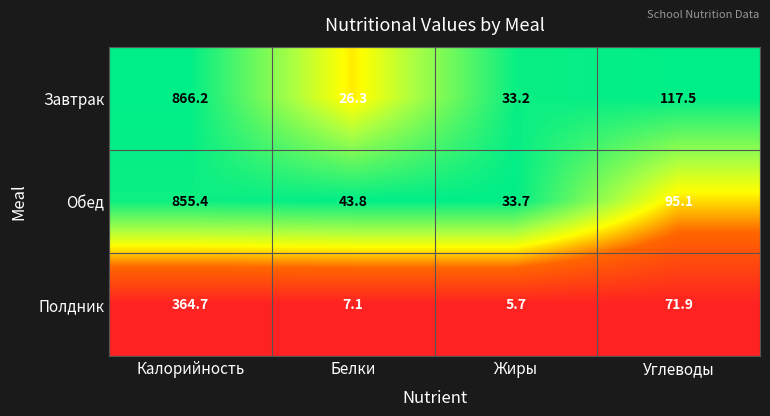

At which category is the sum across all series the highest?

Калорийность